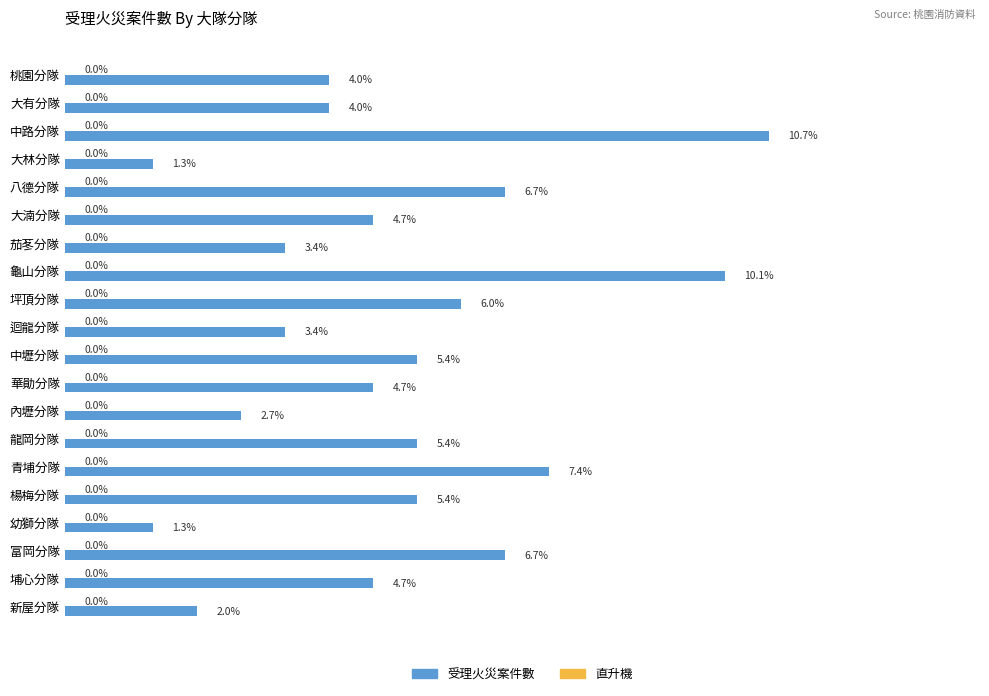

What is the label of the 4th bar from the top?

大林分隊